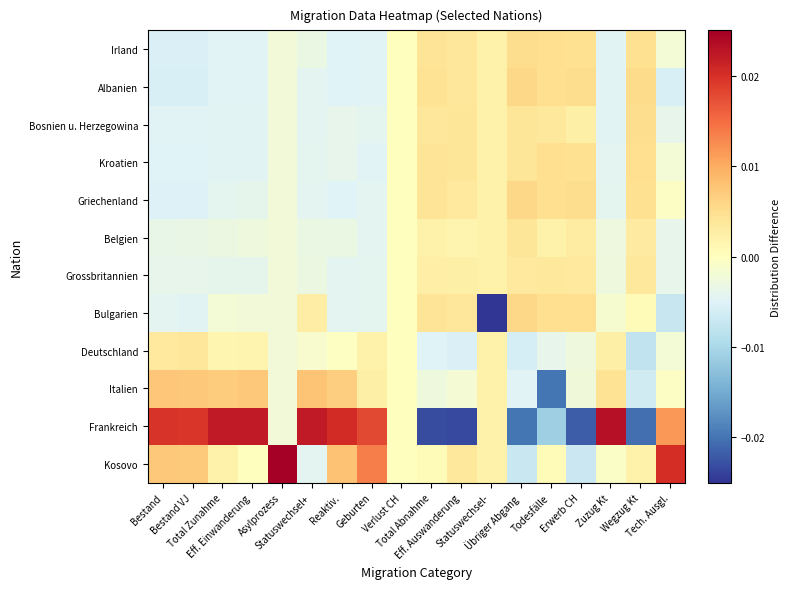

How many distinct data groups are displayed?

12